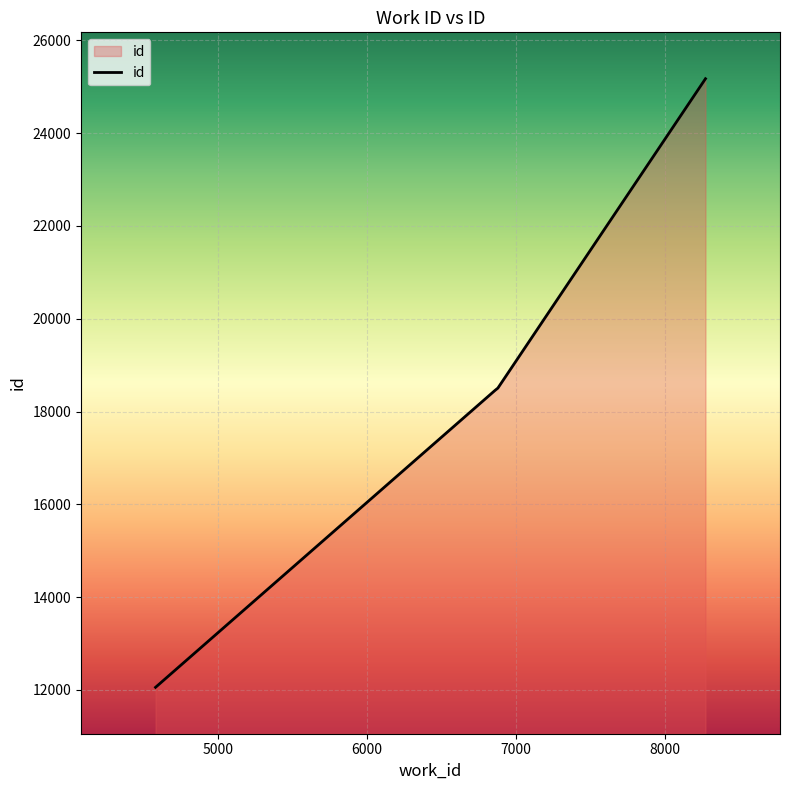

What is the minimum value shown in the chart?

12057